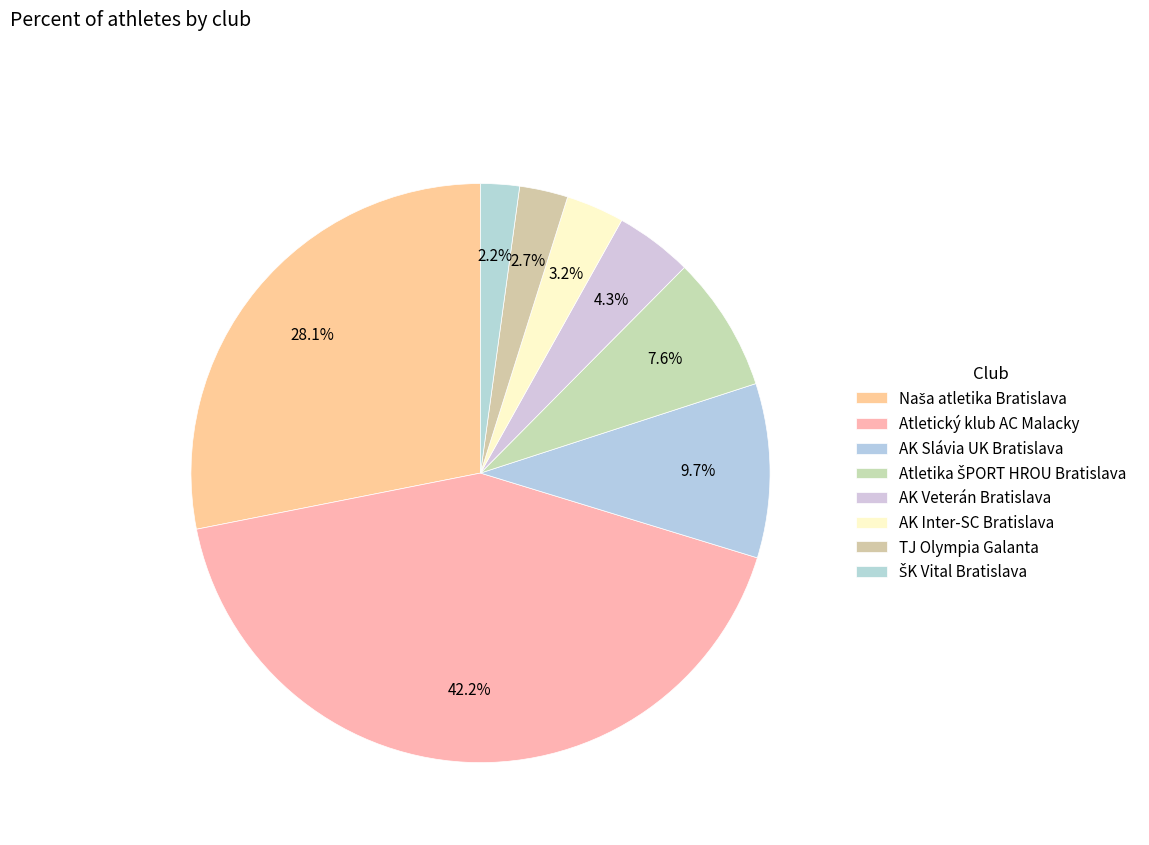

What is the smallest slice in the pie chart?

ŠK Vital Bratislava